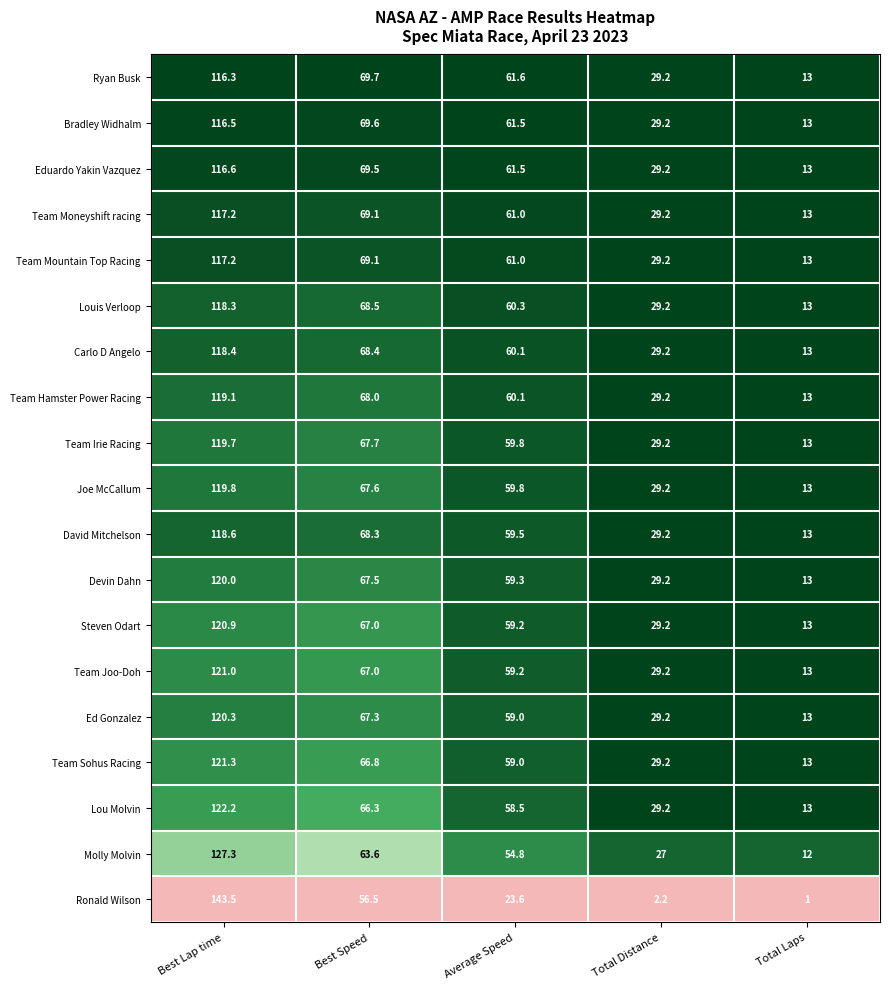

What is the total value across all series at Average Speed?

1098.8